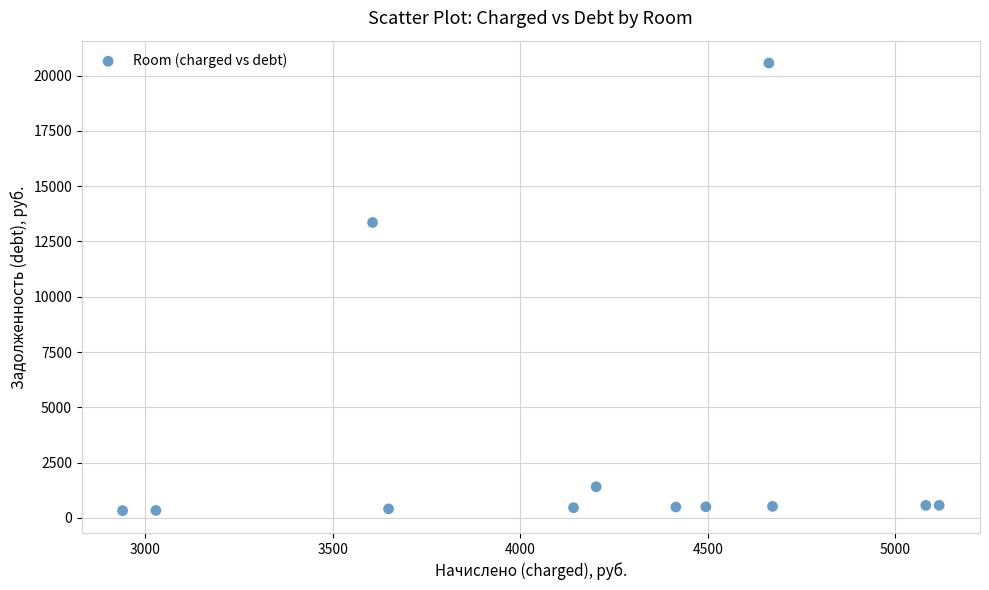

What Y value in the scatter plot is closest to 10447?

13358.9